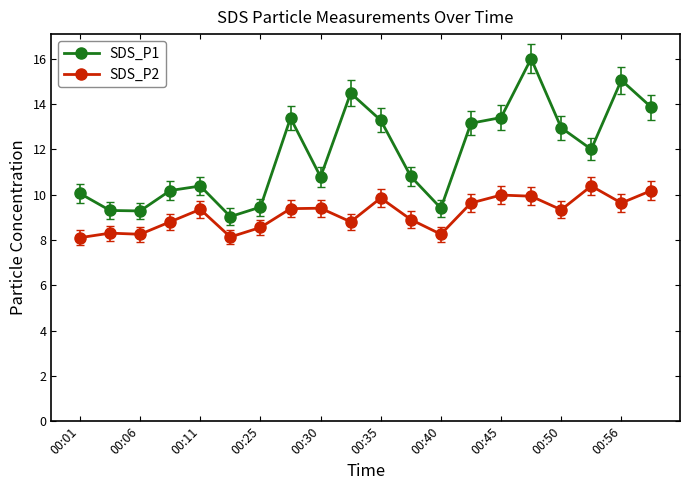

How many lines are shown in the chart?

2